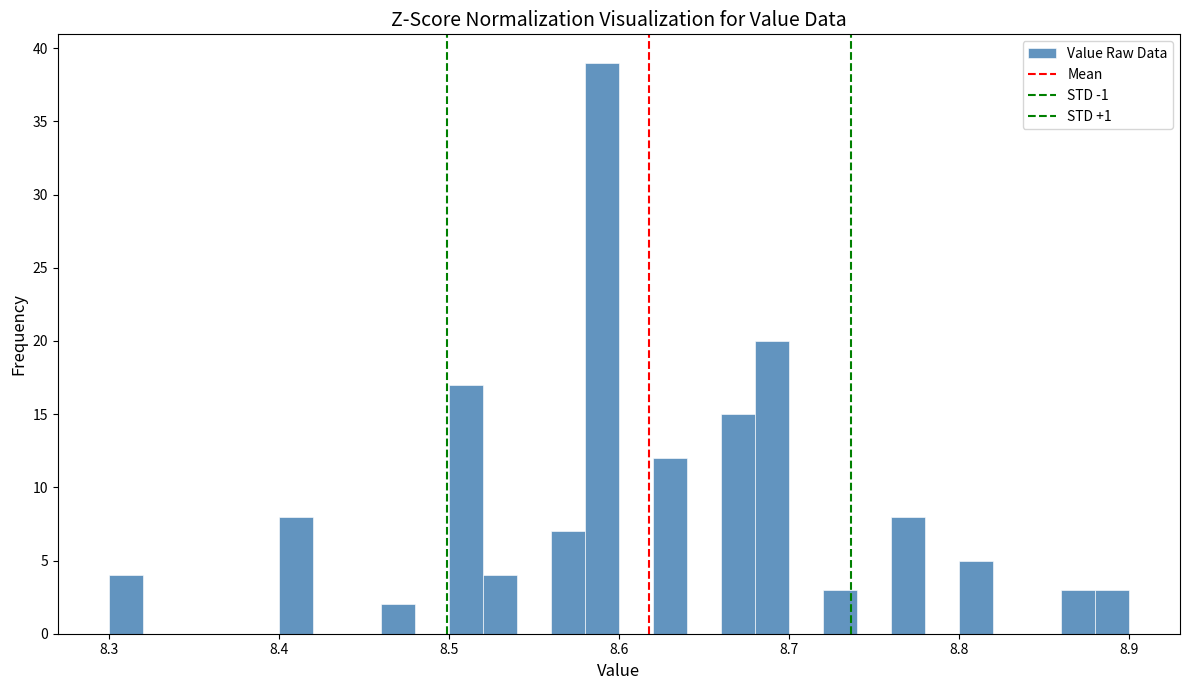

Read against the x-axis, roughly where is the centre of the tallest bar?

8.59